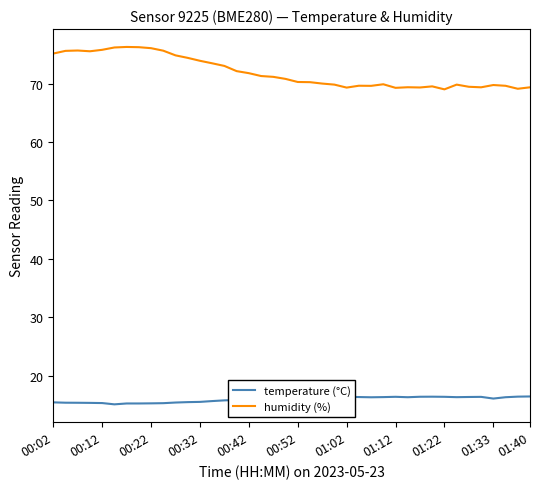

True or false: temperature (°C) and humidity (%) intersect in this chart.

False